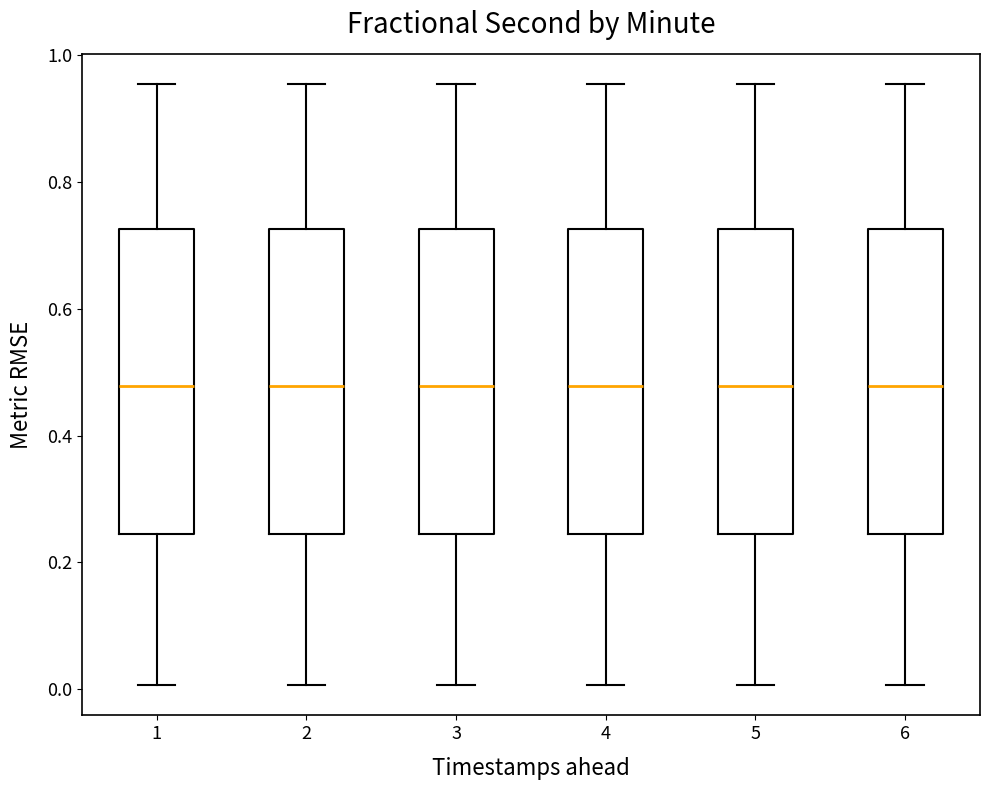

Reading left to right, transcribe this box plot: for each box, give where its median line is, the range the box spans, and where its two whiskers end, as read against the y-axis. The values are not printed on the chart, so give them approximately, as read against the axis.

1: median 0.48, box 0.24 to 0.72, whiskers 0.00 to 0.96
2: median 0.48, box 0.24 to 0.72, whiskers 0.00 to 0.96
3: median 0.48, box 0.24 to 0.72, whiskers 0.00 to 0.96
4: median 0.48, box 0.24 to 0.72, whiskers 0.00 to 0.96
5: median 0.48, box 0.24 to 0.72, whiskers 0.00 to 0.96
6: median 0.48, box 0.24 to 0.72, whiskers 0.00 to 0.96